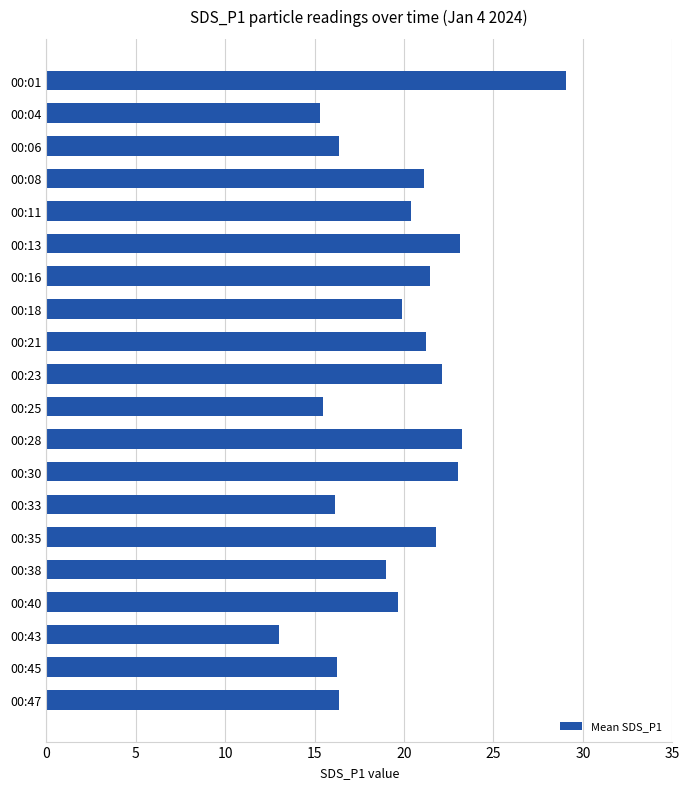

What is the difference between the second highest and minimum values?

10.2